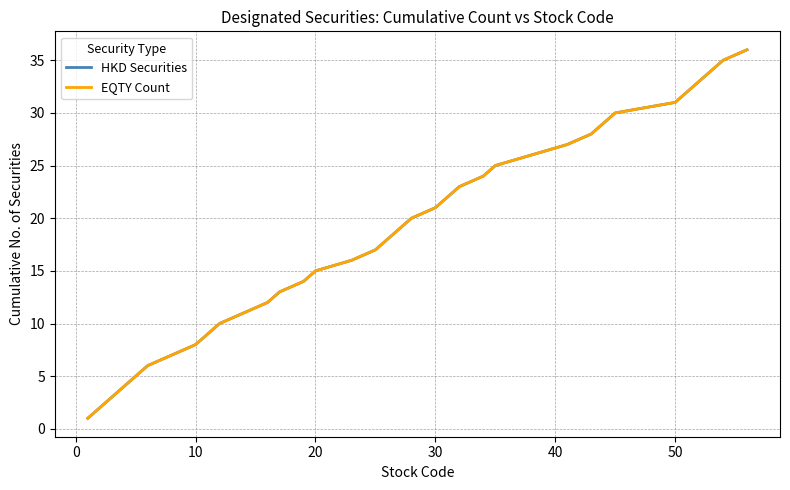

Does the chart display data point markers on the line(s)?

No